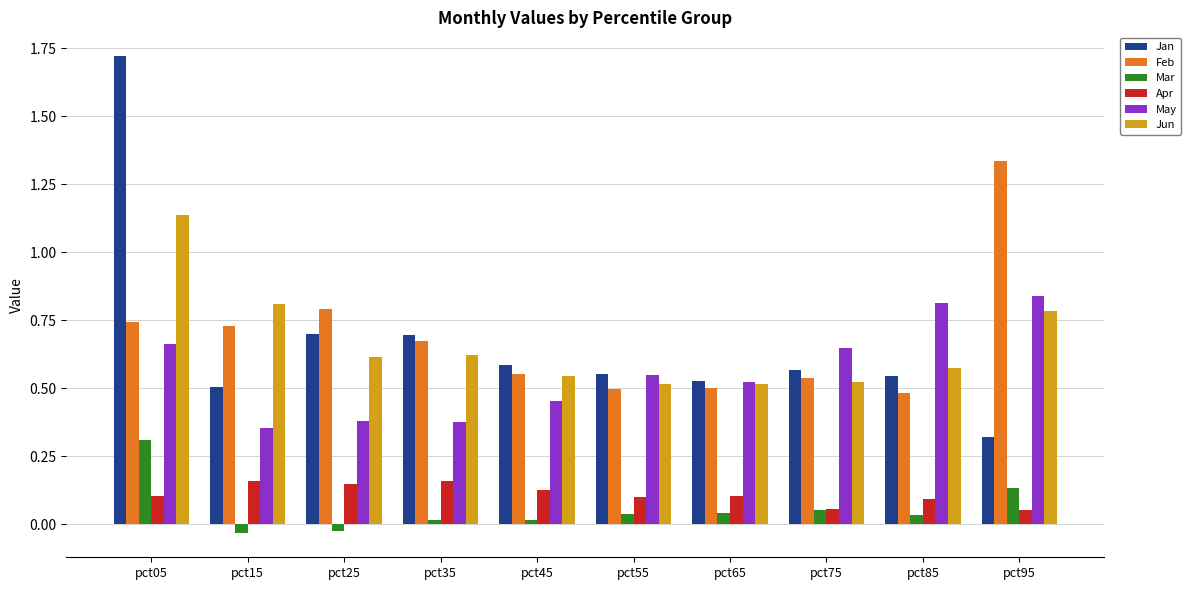

At which category is the sum across all series the highest?

pct05